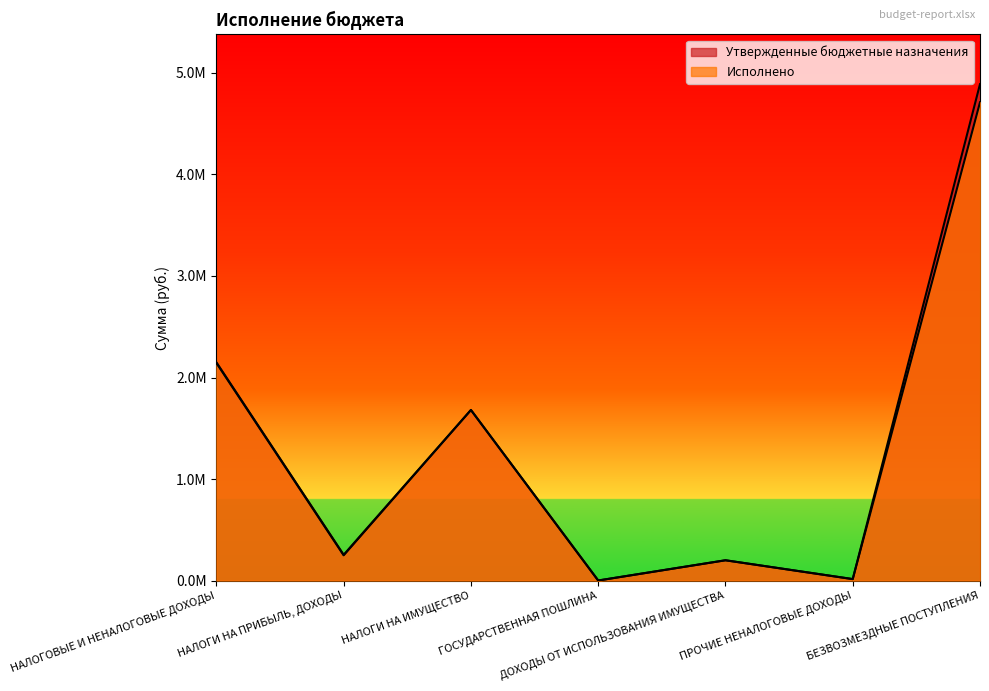

What is the sum of the Исполнено values at БЕЗВОЗМЕЗДНЫЕ ПОСТУПЛЕНИЯ and ПРОЧИЕ НЕНАЛОГОВЫЕ ДОХОДЫ?

4725496.2